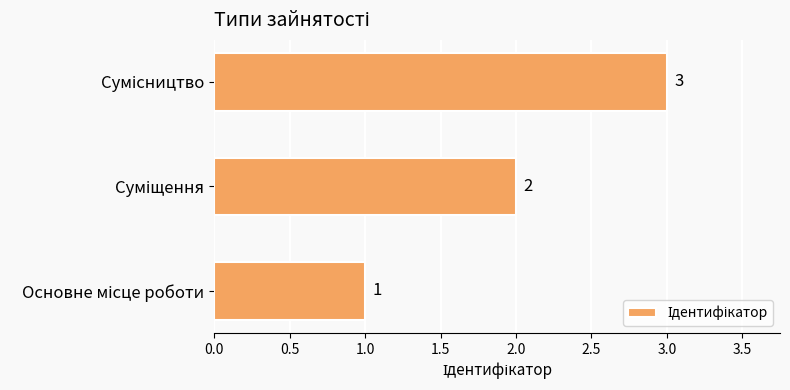

How many values are between 1 and 3?

3